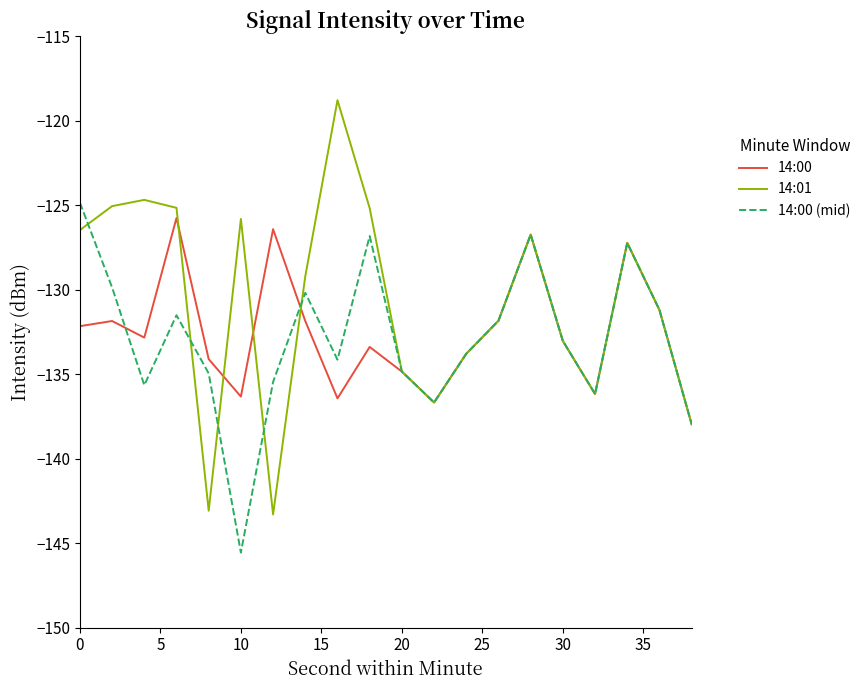

How many interior local peaks does the 14:01 series have?

5